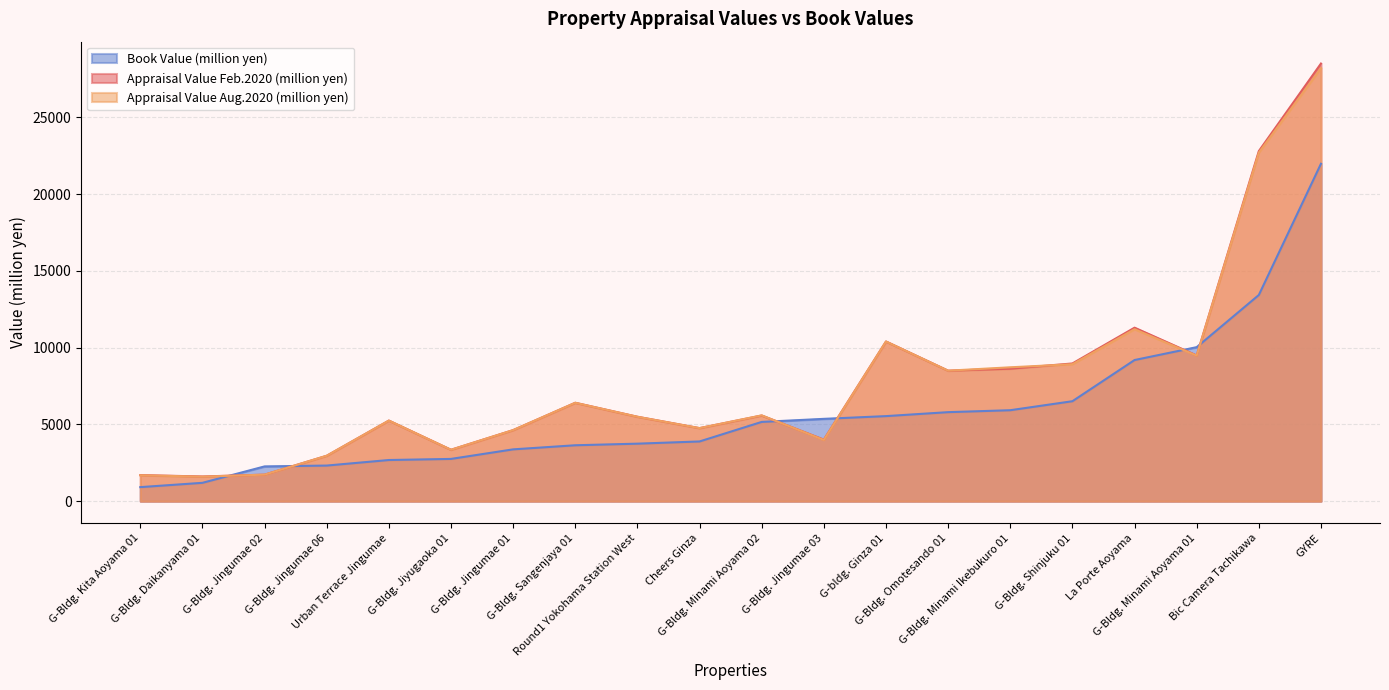

What is the greatest value displayed?

28500